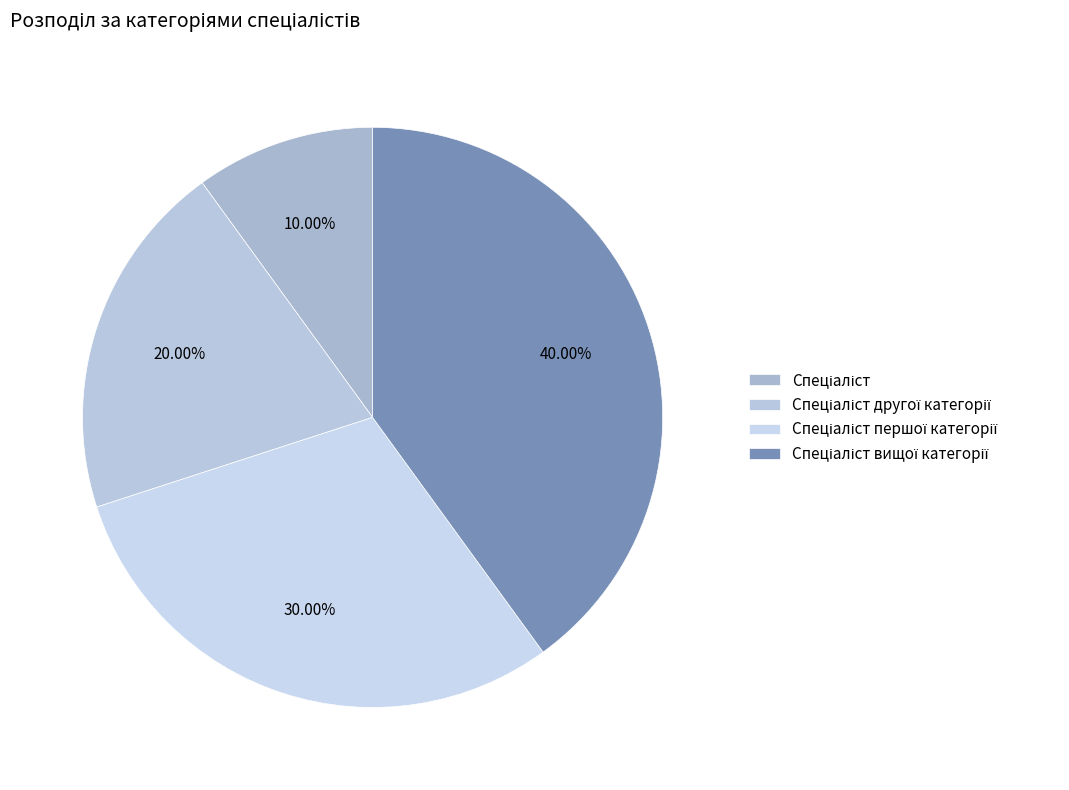

Count the number of slices in the pie.

4